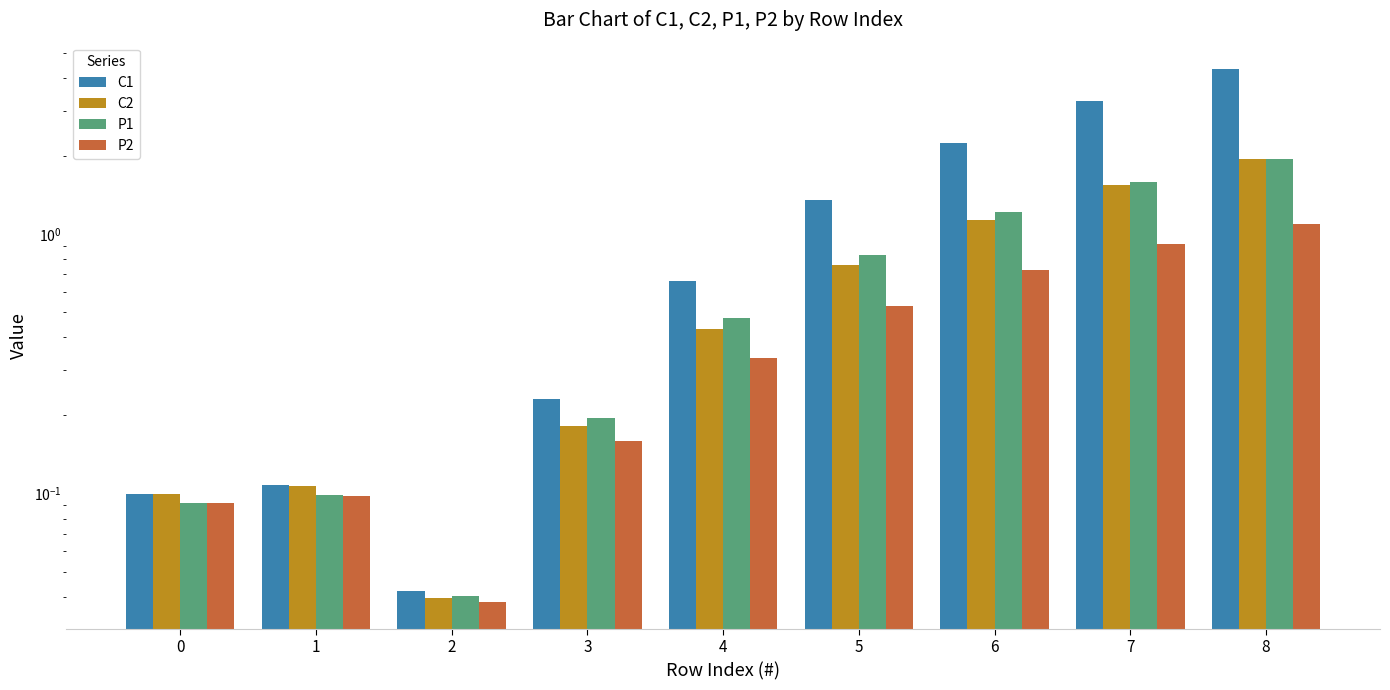

The value of P2 at 5 is 0.5. True or false?

True